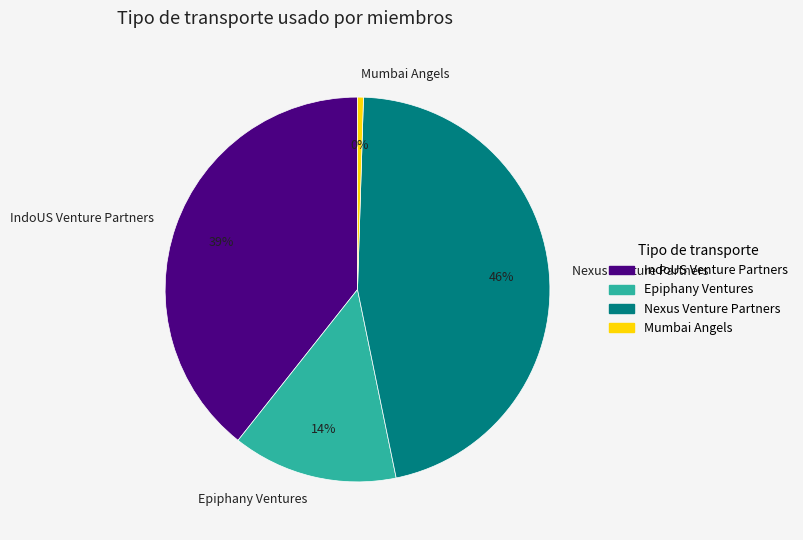

How many slices are in this pie chart?

4